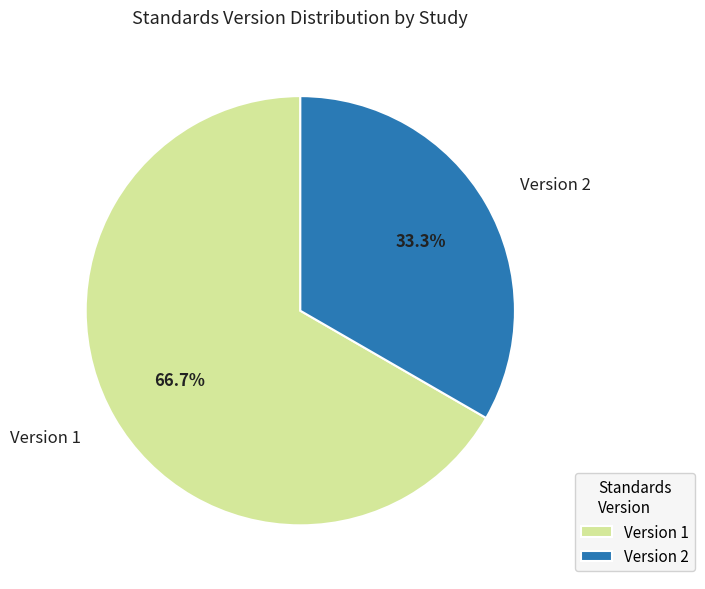

How many segments does this pie chart have?

2